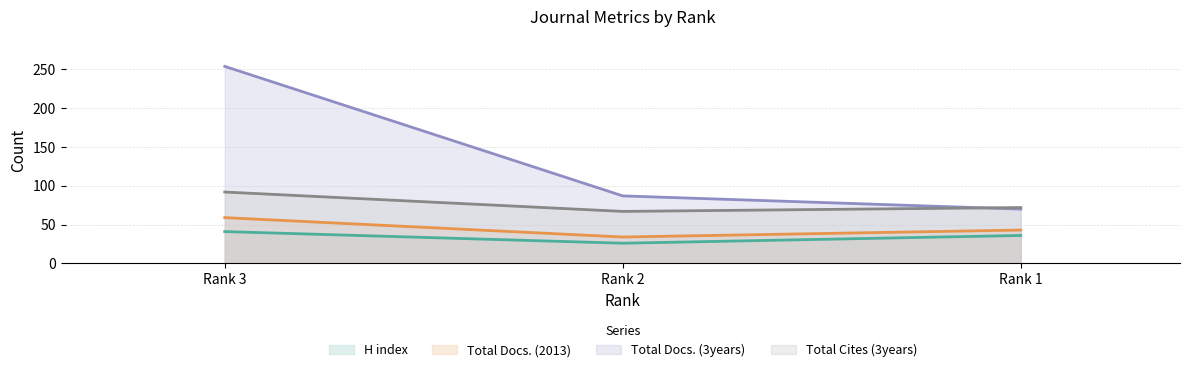

Which series has the largest range (max minus min)?

Total Docs. (3years)